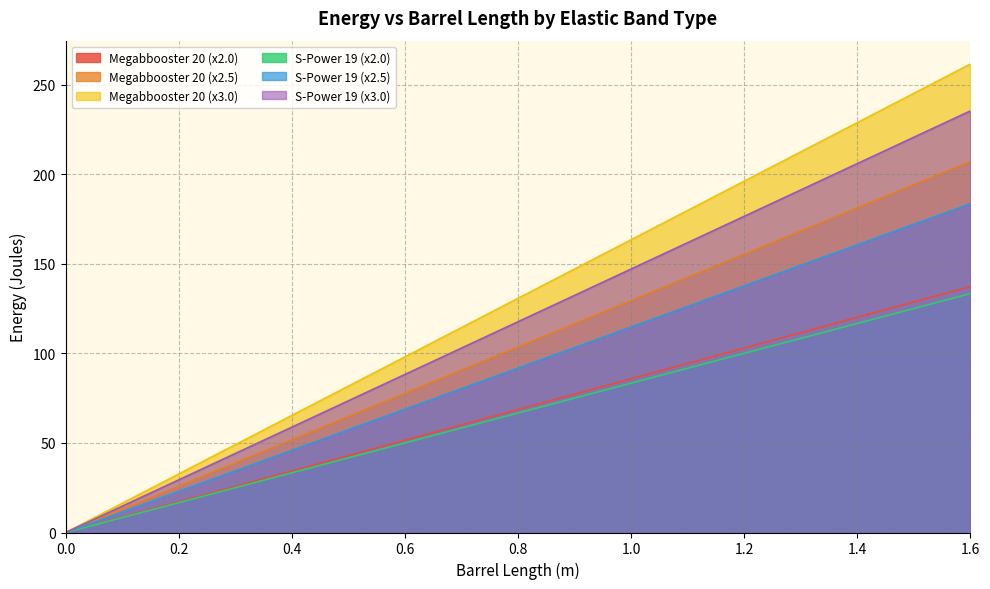

What is the label of the 12th point from the left?

1.1